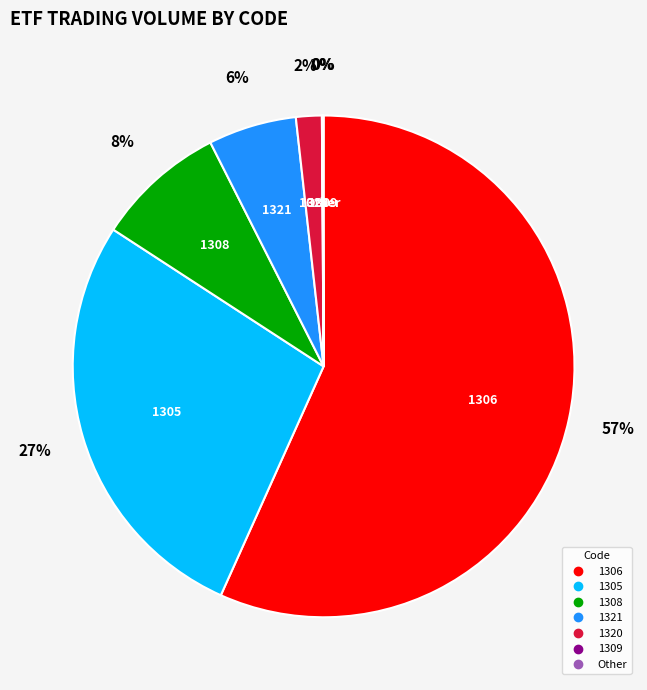

Is there any slice that represents more than half of the pie?

Yes